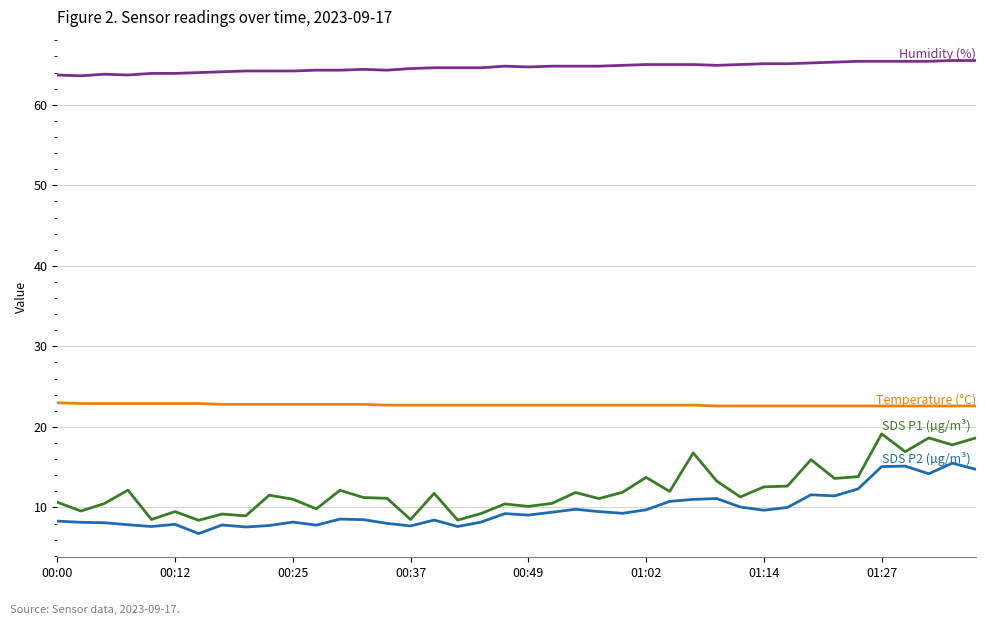

What is the smallest value displayed?

6.8